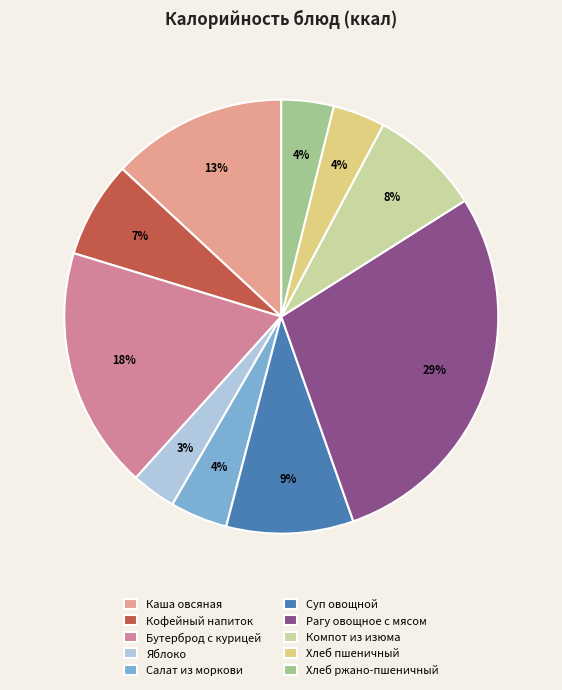

Count the number of slices in the pie.

10